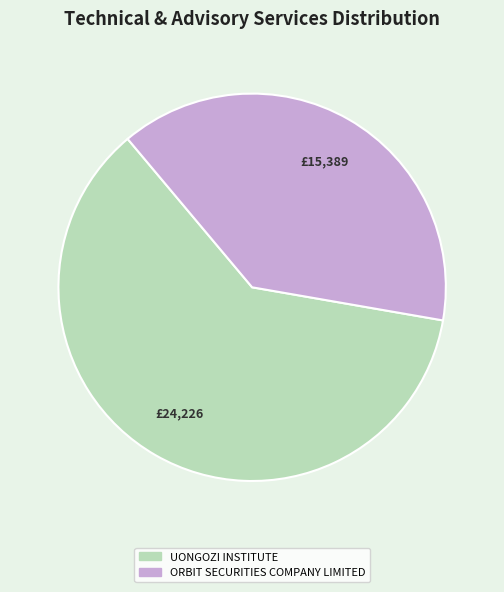

Do UONGOZI INSTITUTE and ORBIT SECURITIES COMPANY LIMITED together represent more than half of the pie?

Yes